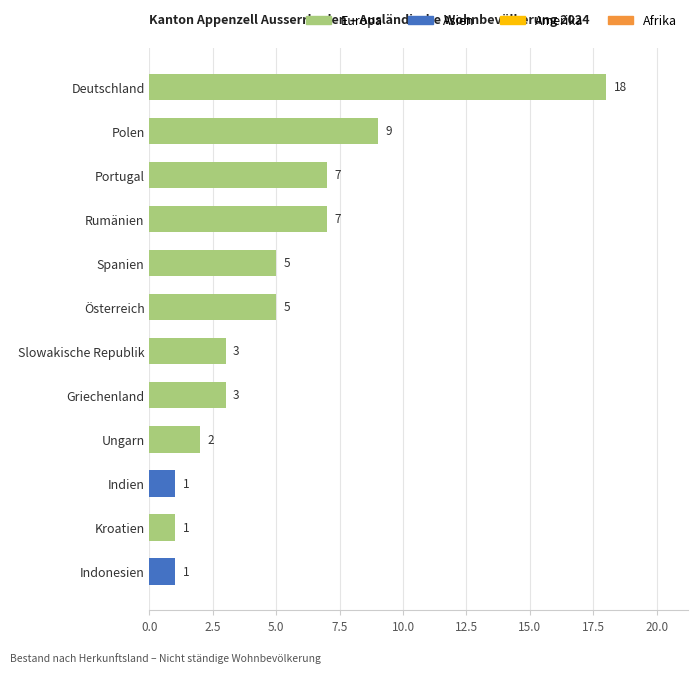

Which has a higher value, Indonesien or Rumänien?

Rumänien